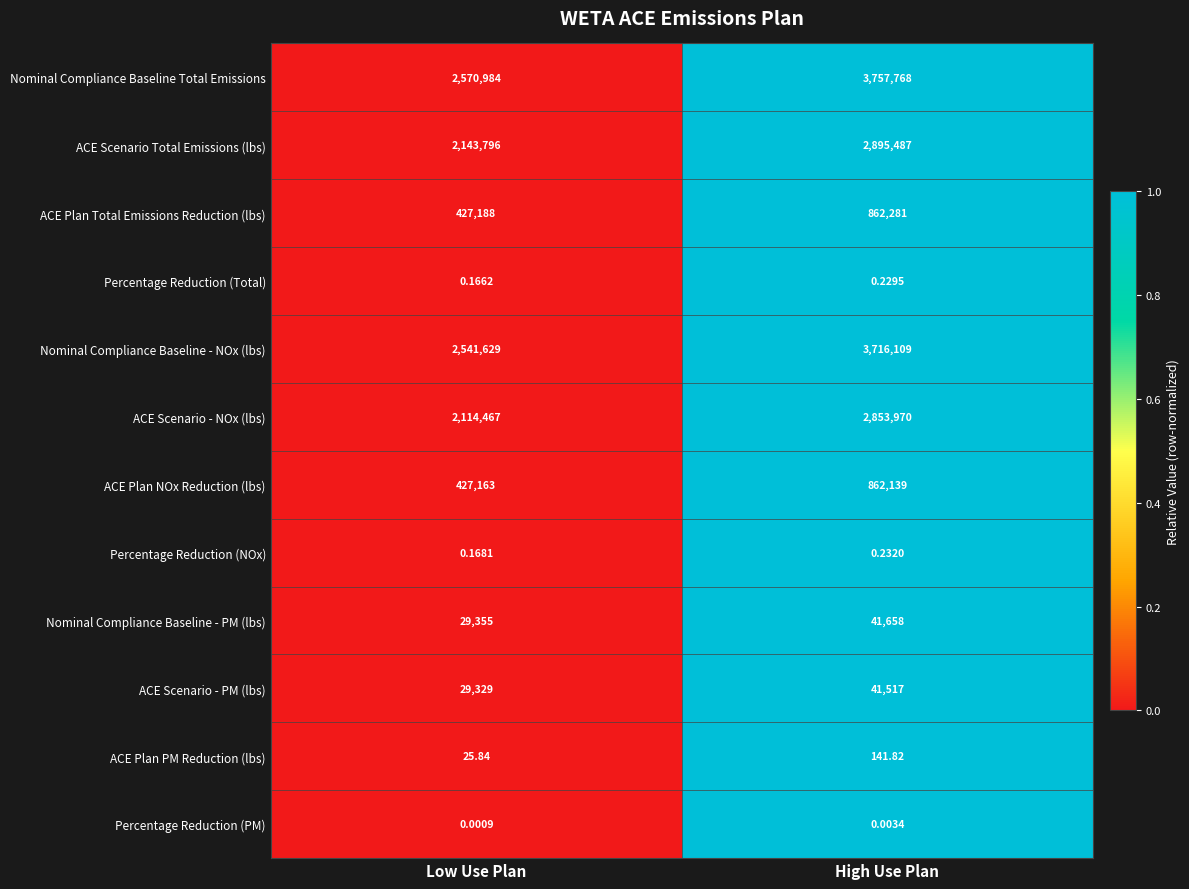

Which series changed the most between Low Use Plan and High Use Plan?

Nominal Compliance Baseline Total Emissions